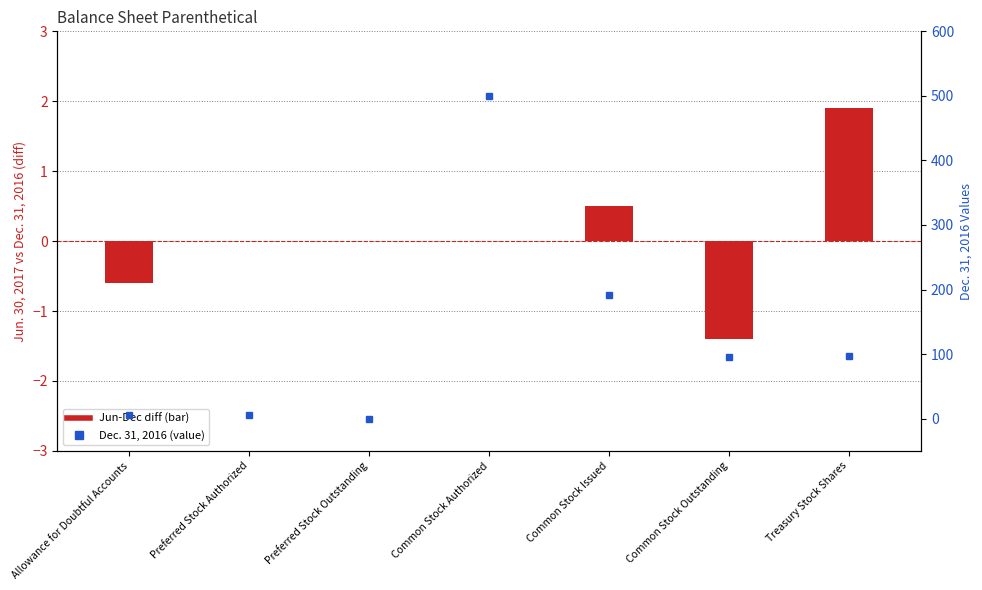

Where is Jun - Dec (diff) nearest to the value 0?

Preferred Stock Authorized